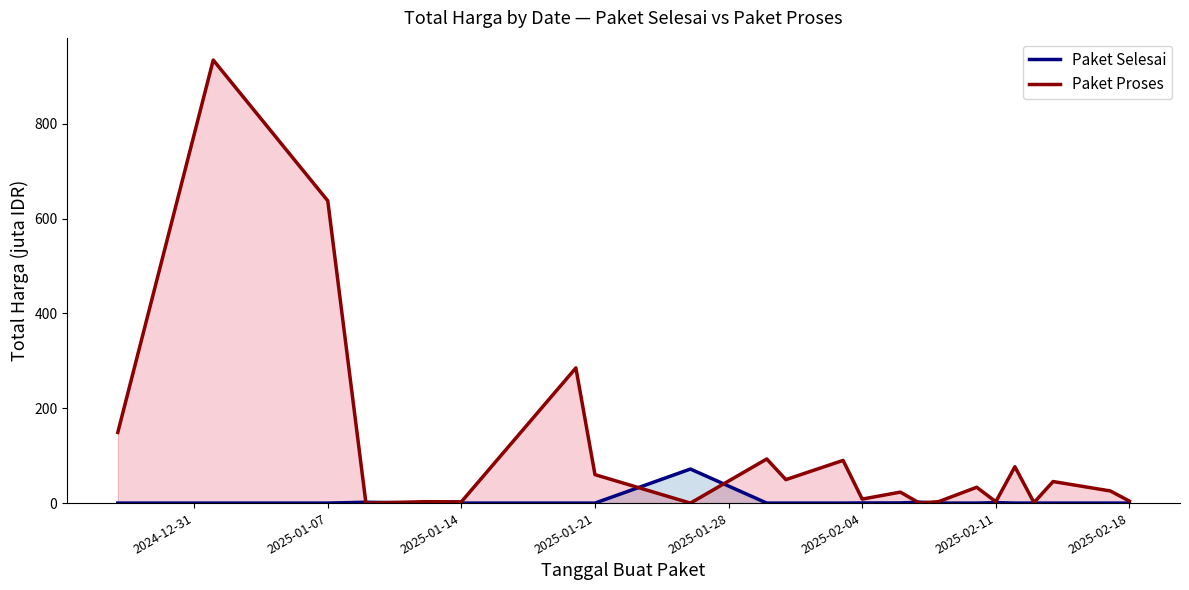

List the series in order of their overall mean, lowest first.

Paket Selesai, Paket Proses